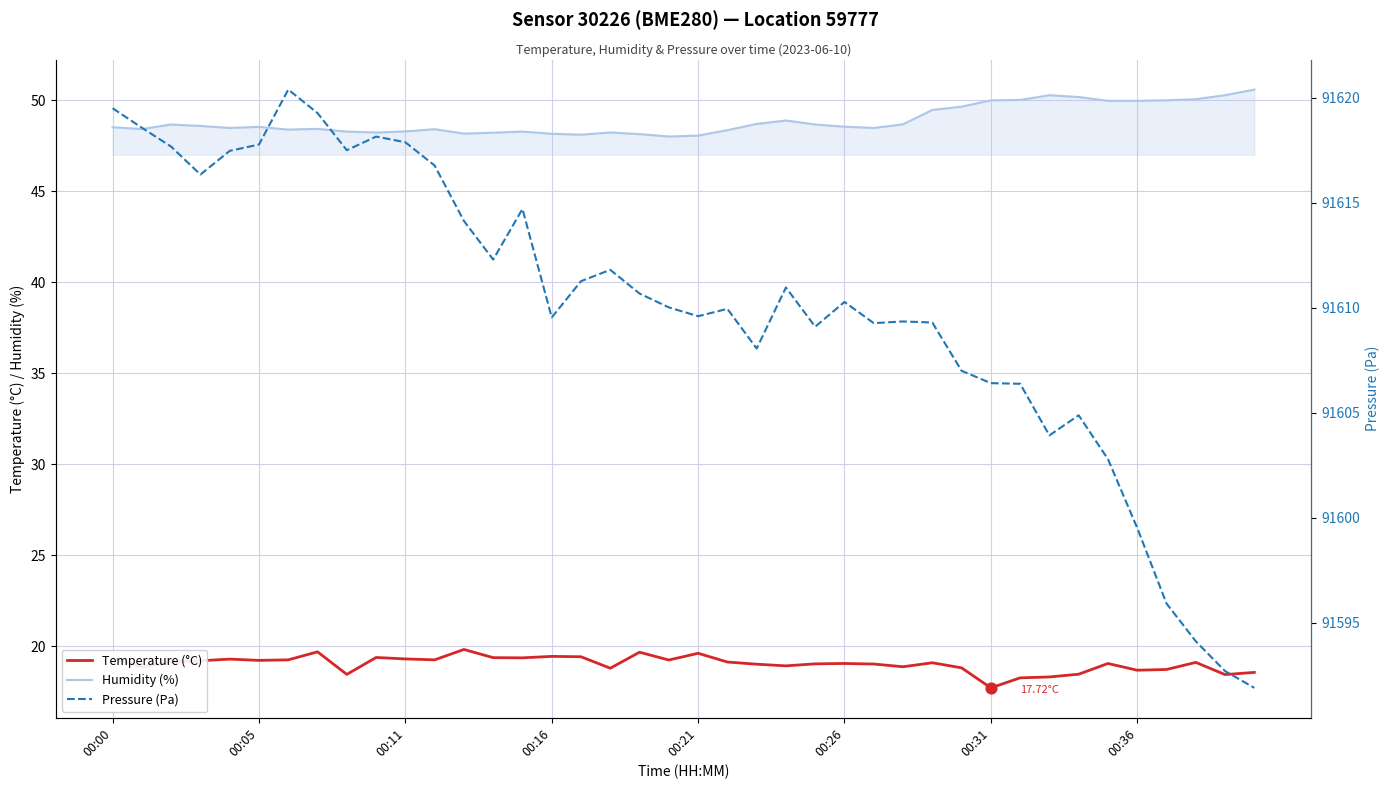

Which series reaches the minimum Y coordinate?

Temperature (°C)